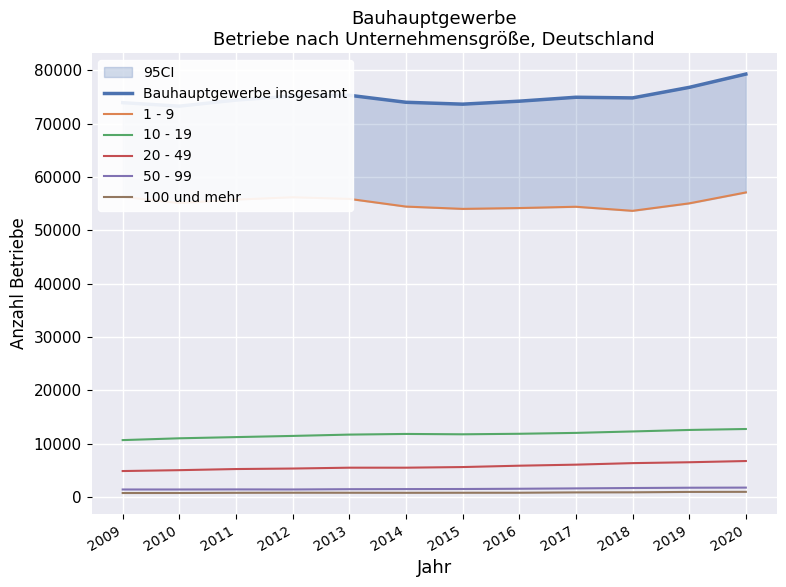

The 50 - 99 series shows 1847 at 2012. True or false?

False